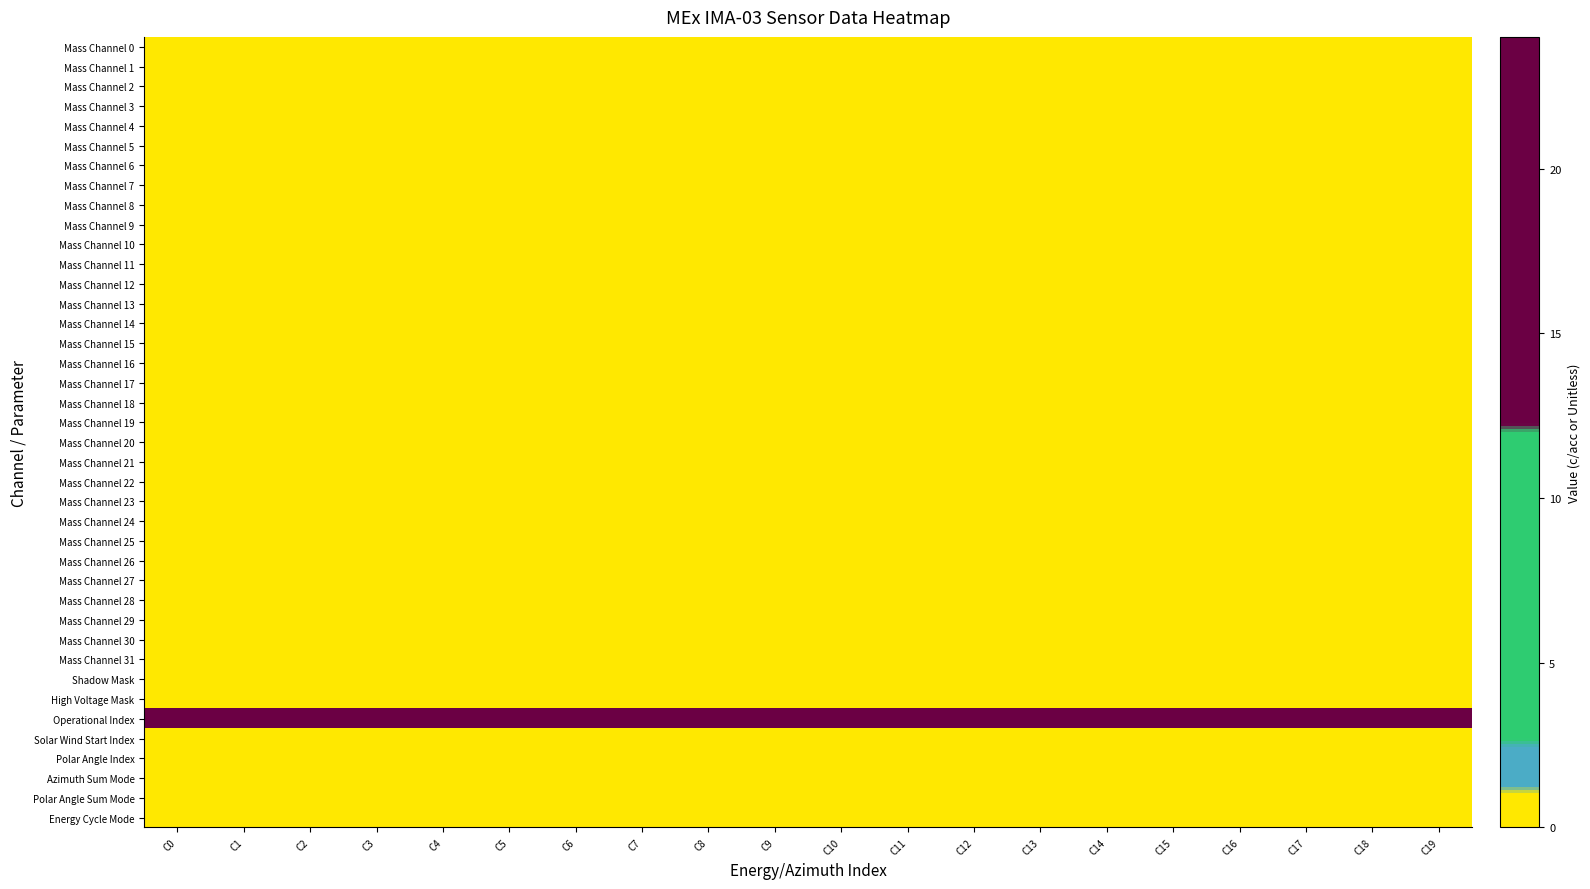

Reading left to right, extract all data points from this chart.

Mass Channel 0: C0=0	C1=0	C2=0	C3=0	C4=0	C5=0	C6=0	C7=0	C8=0	C9=0	C10=0	C11=0	C12=0	C13=0	C14=0	C15=0	C16=0	C17=0	C18=0	C19=0
Mass Channel 1: C0=0	C1=0	C2=0	C3=0	C4=0	C5=0	C6=0	C7=0	C8=0	C9=0	C10=0	C11=0	C12=0	C13=0	C14=0	C15=0	C16=0	C17=0	C18=0	C19=0
Mass Channel 2: C0=0	C1=0	C2=0	C3=0	C4=0	C5=0	C6=0	C7=0	C8=0	C9=0	C10=0	C11=0	C12=0	C13=0	C14=0	C15=0	C16=0	C17=0	C18=0	C19=0
Mass Channel 3: C0=0	C1=0	C2=0	C3=0	C4=0	C5=0	C6=0	C7=0	C8=0	C9=0	C10=0	C11=0	C12=0	C13=0	C14=0	C15=0	C16=0	C17=0	C18=0	C19=0
Mass Channel 4: C0=0	C1=0	C2=0	C3=0	C4=0	C5=0	C6=0	C7=0	C8=0	C9=0	C10=0	C11=0	C12=0	C13=0	C14=0	C15=0	C16=0	C17=0	C18=0	C19=0
Mass Channel 5: C0=0	C1=0	C2=0	C3=0	C4=0	C5=0	C6=0	C7=0	C8=0	C9=0	C10=0	C11=0	C12=0	C13=0	C14=0	C15=0	C16=0	C17=0	C18=0	C19=0
Mass Channel 6: C0=0	C1=0	C2=0	C3=0	C4=0	C5=0	C6=0	C7=0	C8=0	C9=0	C10=0	C11=0	C12=0	C13=0	C14=0	C15=0	C16=0	C17=0	C18=0	C19=0
Mass Channel 7: C0=0	C1=0	C2=0	C3=0	C4=0	C5=0	C6=0	C7=0	C8=0	C9=0	C10=0	C11=0	C12=0	C13=0	C14=0	C15=0	C16=0	C17=0	C18=0	C19=0
Mass Channel 8: C0=0	C1=0	C2=0	C3=0	C4=0	C5=0	C6=0	C7=0	C8=0	C9=0	C10=0	C11=0	C12=0	C13=0	C14=0	C15=0	C16=0	C17=0	C18=0	C19=0
Mass Channel 9: C0=0	C1=0	C2=0	C3=0	C4=0	C5=0	C6=0	C7=0	C8=0	C9=0	C10=0	C11=0	C12=0	C13=0	C14=0	C15=0	C16=0	C17=0	C18=0	C19=0
Mass Channel 10: C0=0	C1=0	C2=0	C3=0	C4=0	C5=0	C6=0	C7=0	C8=0	C9=0	C10=0	C11=0	C12=0	C13=0	C14=0	C15=0	C16=0	C17=0	C18=0	C19=0
Mass Channel 11: C0=0	C1=0	C2=0	C3=0	C4=0	C5=0	C6=0	C7=0	C8=0	C9=0	C10=0	C11=0	C12=0	C13=0	C14=0	C15=0	C16=0	C17=0	C18=0	C19=0
Mass Channel 12: C0=0	C1=0	C2=0	C3=0	C4=0	C5=0	C6=0	C7=0	C8=0	C9=0	C10=0	C11=0	C12=0	C13=0	C14=0	C15=0	C16=0	C17=0	C18=0	C19=0
Mass Channel 13: C0=0	C1=0	C2=0	C3=0	C4=0	C5=0	C6=0	C7=0	C8=0	C9=0	C10=0	C11=0	C12=0	C13=0	C14=0	C15=0	C16=0	C17=0	C18=0	C19=0
Mass Channel 14: C0=0	C1=0	C2=0	C3=0	C4=0	C5=0	C6=0	C7=0	C8=0	C9=0	C10=0	C11=0	C12=0	C13=0	C14=0	C15=0	C16=0	C17=0	C18=0	C19=0
Mass Channel 15: C0=0	C1=0	C2=0	C3=0	C4=0	C5=0	C6=0	C7=0	C8=0	C9=0	C10=0	C11=0	C12=0	C13=0	C14=0	C15=0	C16=0	C17=0	C18=0	C19=0
Mass Channel 16: C0=0	C1=0	C2=0	C3=0	C4=0	C5=0	C6=0	C7=0	C8=0	C9=0	C10=0	C11=0	C12=0	C13=0	C14=0	C15=0	C16=0	C17=0	C18=0	C19=0
Mass Channel 17: C0=0	C1=0	C2=0	C3=0	C4=0	C5=0	C6=0	C7=0	C8=0	C9=0	C10=0	C11=0	C12=0	C13=0	C14=0	C15=0	C16=0	C17=0	C18=0	C19=0
Mass Channel 18: C0=0	C1=0	C2=0	C3=0	C4=0	C5=0	C6=0	C7=0	C8=0	C9=0	C10=0	C11=0	C12=0	C13=0	C14=0	C15=0	C16=0	C17=0	C18=0	C19=0
Mass Channel 19: C0=0	C1=0	C2=0	C3=0	C4=0	C5=0	C6=0	C7=0	C8=0	C9=0	C10=0	C11=0	C12=0	C13=0	C14=0	C15=0	C16=0	C17=0	C18=0	C19=0
Mass Channel 20: C0=0	C1=0	C2=0	C3=0	C4=0	C5=0	C6=0	C7=0	C8=0	C9=0	C10=0	C11=0	C12=0	C13=0	C14=0	C15=0	C16=0	C17=0	C18=0	C19=0
Mass Channel 21: C0=0	C1=0	C2=0	C3=0	C4=0	C5=0	C6=0	C7=0	C8=0	C9=0	C10=0	C11=0	C12=0	C13=0	C14=0	C15=0	C16=0	C17=0	C18=0	C19=0
Mass Channel 22: C0=0	C1=0	C2=0	C3=0	C4=0	C5=0	C6=0	C7=0	C8=0	C9=0	C10=0	C11=0	C12=0	C13=0	C14=0	C15=0	C16=0	C17=0	C18=0	C19=0
Mass Channel 23: C0=0	C1=0	C2=0	C3=0	C4=0	C5=0	C6=0	C7=0	C8=0	C9=0	C10=0	C11=0	C12=0	C13=0	C14=0	C15=0	C16=0	C17=0	C18=0	C19=0
Mass Channel 24: C0=0	C1=0	C2=0	C3=0	C4=0	C5=0	C6=0	C7=0	C8=0	C9=0	C10=0	C11=0	C12=0	C13=0	C14=0	C15=0	C16=0	C17=0	C18=0	C19=0
Mass Channel 25: C0=0	C1=0	C2=0	C3=0	C4=0	C5=0	C6=0	C7=0	C8=0	C9=0	C10=0	C11=0	C12=0	C13=0	C14=0	C15=0	C16=0	C17=0	C18=0	C19=0
Mass Channel 26: C0=0	C1=0	C2=0	C3=0	C4=0	C5=0	C6=0	C7=0	C8=0	C9=0	C10=0	C11=0	C12=0	C13=0	C14=0	C15=0	C16=0	C17=0	C18=0	C19=0
Mass Channel 27: C0=0	C1=0	C2=0	C3=0	C4=0	C5=0	C6=0	C7=0	C8=0	C9=0	C10=0	C11=0	C12=0	C13=0	C14=0	C15=0	C16=0	C17=0	C18=0	C19=0
Mass Channel 28: C0=0	C1=0	C2=0	C3=0	C4=0	C5=0	C6=0	C7=0	C8=0	C9=0	C10=0	C11=0	C12=0	C13=0	C14=0	C15=0	C16=0	C17=0	C18=0	C19=0
Mass Channel 29: C0=0	C1=0	C2=0	C3=0	C4=0	C5=0	C6=0	C7=0	C8=0	C9=0	C10=0	C11=0	C12=0	C13=0	C14=0	C15=0	C16=0	C17=0	C18=0	C19=0
Mass Channel 30: C0=0	C1=0	C2=0	C3=0	C4=0	C5=0	C6=0	C7=0	C8=0	C9=0	C10=0	C11=0	C12=0	C13=0	C14=0	C15=0	C16=0	C17=0	C18=0	C19=0
Mass Channel 31: C0=0	C1=0	C2=0	C3=0	C4=0	C5=0	C6=0	C7=0	C8=0	C9=0	C10=0	C11=0	C12=0	C13=0	C14=0	C15=0	C16=0	C17=0	C18=0	C19=0
Shadow Mask: C0=0	C1=0	C2=0	C3=0	C4=0	C5=0	C6=0	C7=0	C8=0	C9=0	C10=0	C11=0	C12=0	C13=0	C14=0	C15=0	C16=0	C17=0	C18=0	C19=0
High Voltage Mask: C0=1	C1=1	C2=1	C3=1	C4=1	C5=1	C6=1	C7=1	C8=1	C9=1	C10=1	C11=1	C12=1	C13=1	C14=1	C15=1	C16=1	C17=1	C18=1	C19=1
Operational Index: C0=24	C1=24	C2=24	C3=24	C4=24	C5=24	C6=24	C7=24	C8=24	C9=24	C10=24	C11=24	C12=24	C13=24	C14=24	C15=24	C16=24	C17=24	C18=24	C19=24
Solar Wind Start Index: C0=0	C1=0	C2=0	C3=0	C4=0	C5=0	C6=0	C7=0	C8=0	C9=0	C10=0	C11=0	C12=0	C13=0	C14=0	C15=0	C16=0	C17=0	C18=0	C19=0
Polar Angle Index: C0=0	C1=0	C2=0	C3=0	C4=0	C5=0	C6=0	C7=0	C8=0	C9=0	C10=0	C11=0	C12=0	C13=0	C14=0	C15=0	C16=0	C17=0	C18=0	C19=0
Azimuth Sum Mode: C0=0	C1=0	C2=0	C3=0	C4=0	C5=0	C6=0	C7=0	C8=0	C9=0	C10=0	C11=0	C12=0	C13=0	C14=0	C15=0	C16=0	C17=0	C18=0	C19=0
Polar Angle Sum Mode: C0=0	C1=0	C2=0	C3=0	C4=0	C5=0	C6=0	C7=0	C8=0	C9=0	C10=0	C11=0	C12=0	C13=0	C14=0	C15=0	C16=0	C17=0	C18=0	C19=0
Energy Cycle Mode: C0=0	C1=0	C2=0	C3=0	C4=0	C5=0	C6=0	C7=0	C8=0	C9=0	C10=0	C11=0	C12=0	C13=0	C14=0	C15=0	C16=0	C17=0	C18=0	C19=0